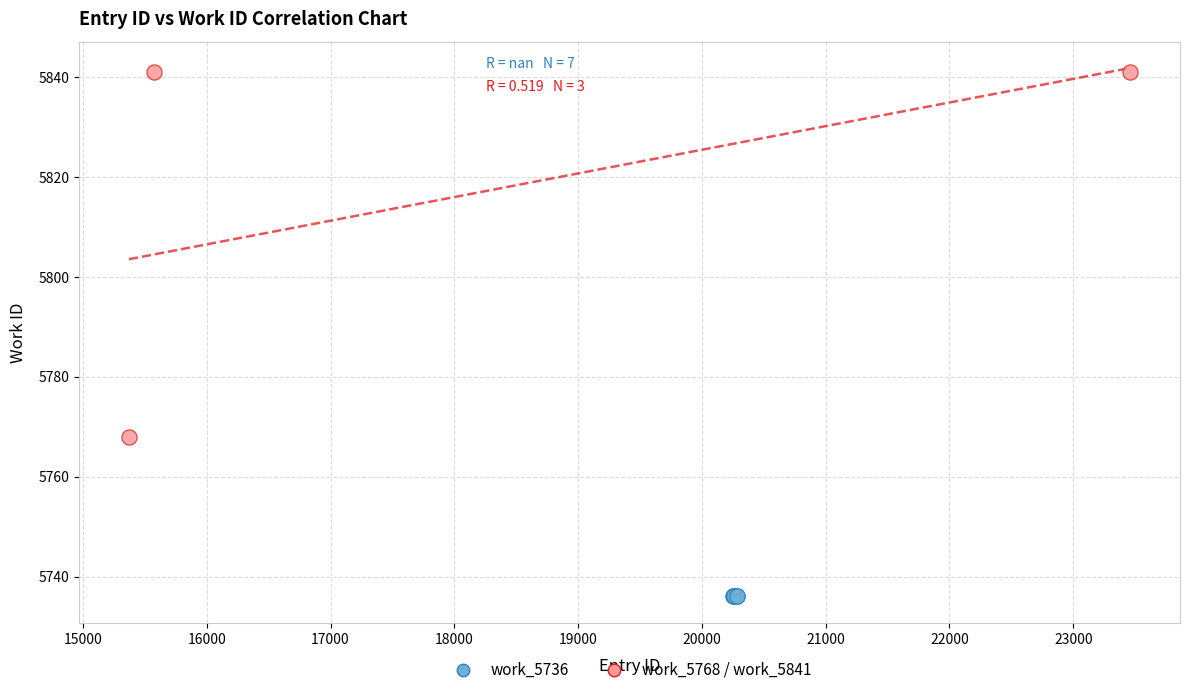

Which series reaches the maximum Y coordinate?

work_5768 / work_5841